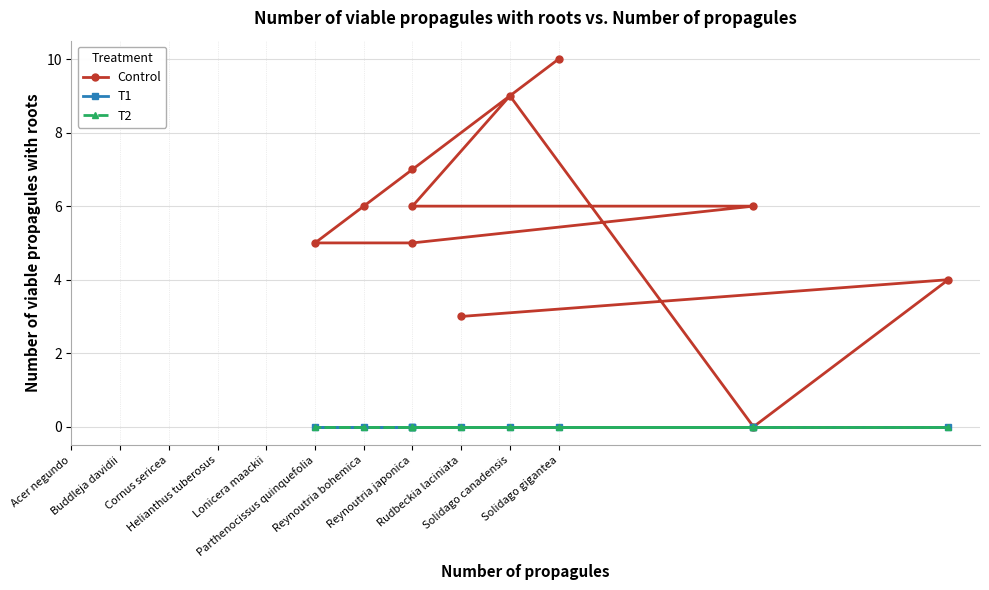

How many interior local peaks does the Control series have?

2